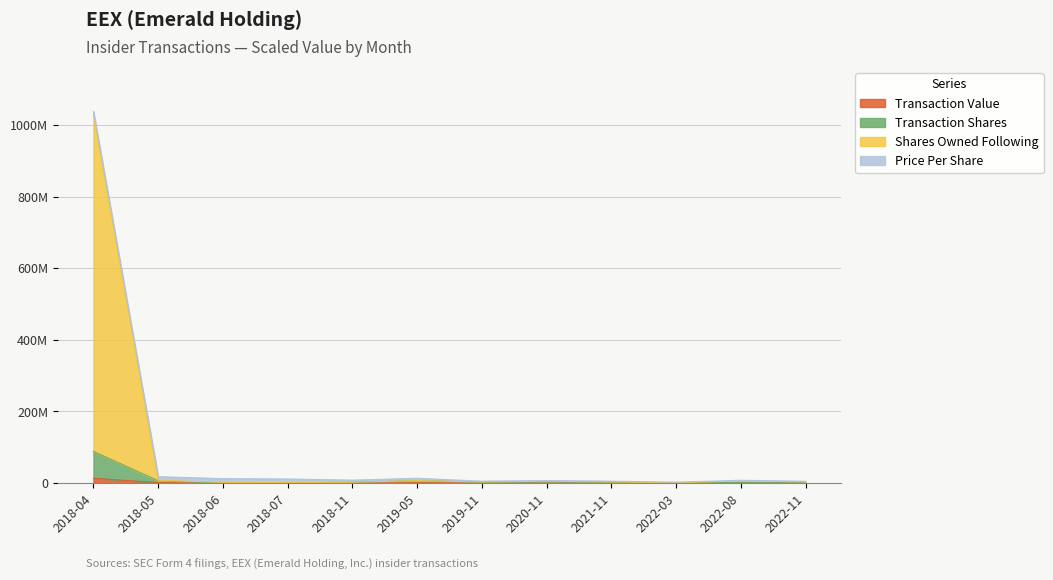

What is the label of the 7th point from the left?

2019-11